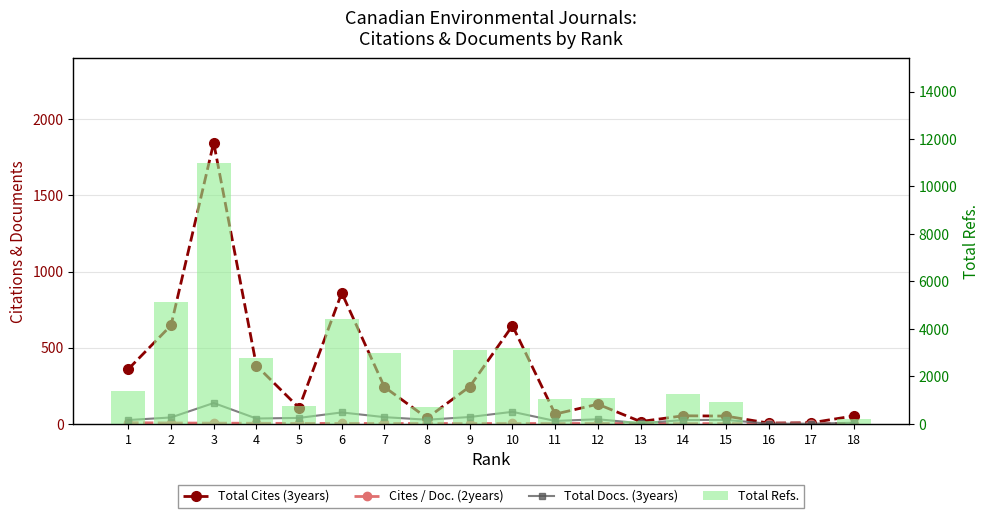

Are the bars grouped side by side (vs. stacked)?

Yes